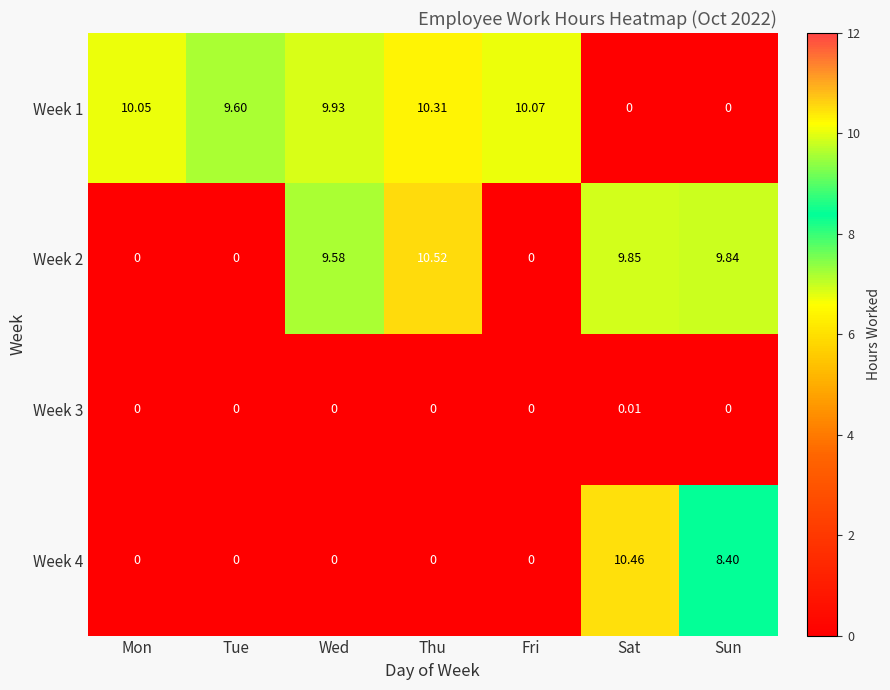

At which category is the sum across all series the highest?

Thu